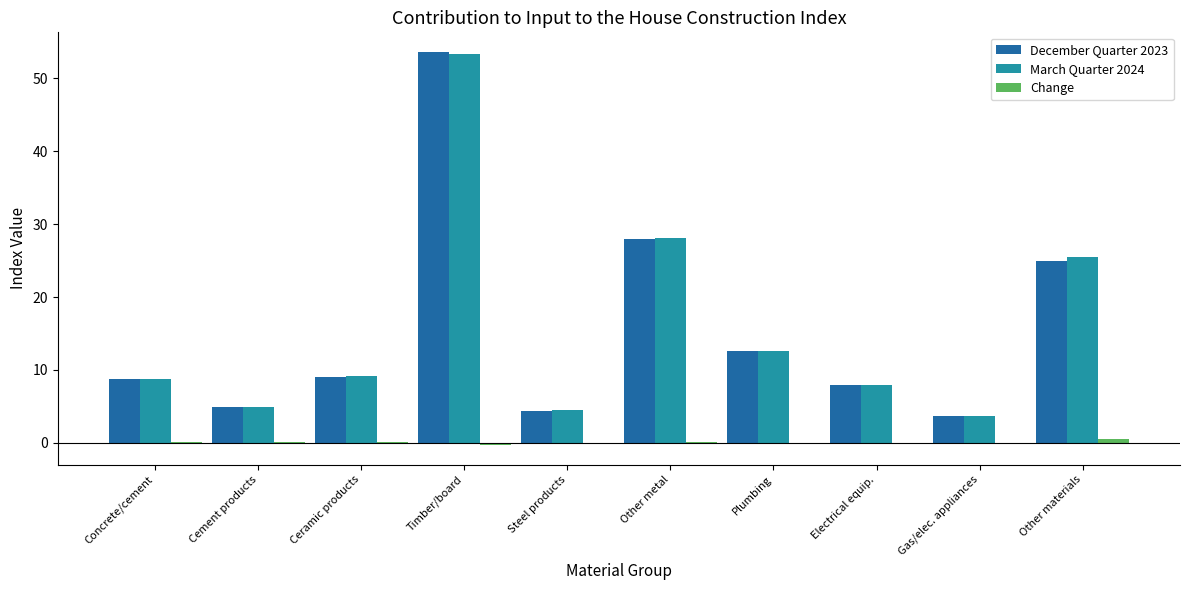

The March Quarter 2024 series shows 12.6 at Plumbing. True or false?

True